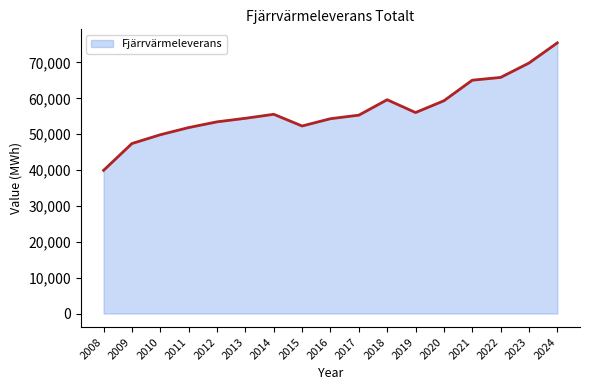

What is the greatest value displayed?

75464